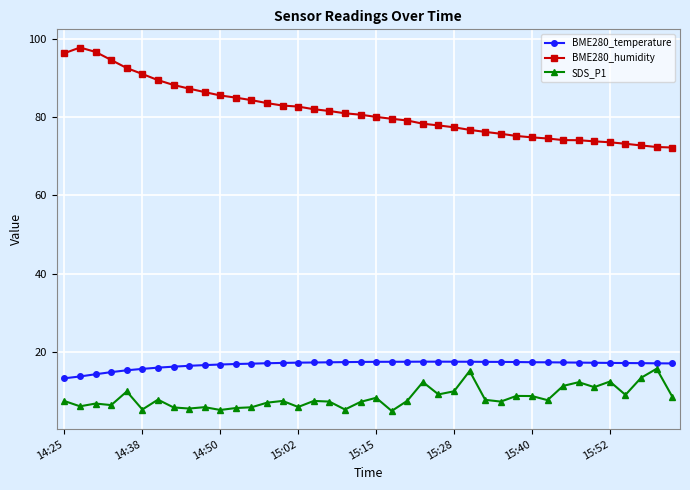

True or false: BME280_temperature and SDS_P1 cross at least once.

False